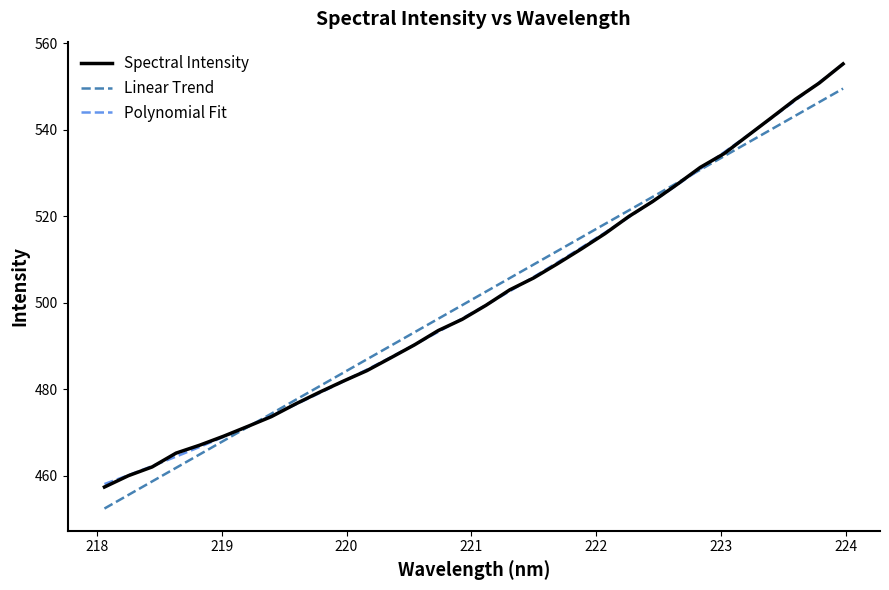

What is the highest value of the Spectral Intensity series?

555.3